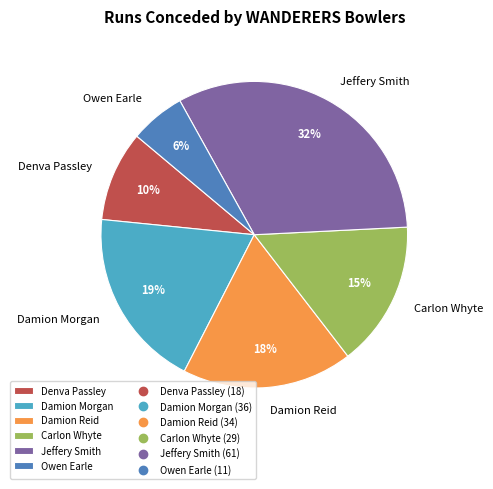

To the nearest percent, what is the difference between the largest and smallest slice percentages?

26%